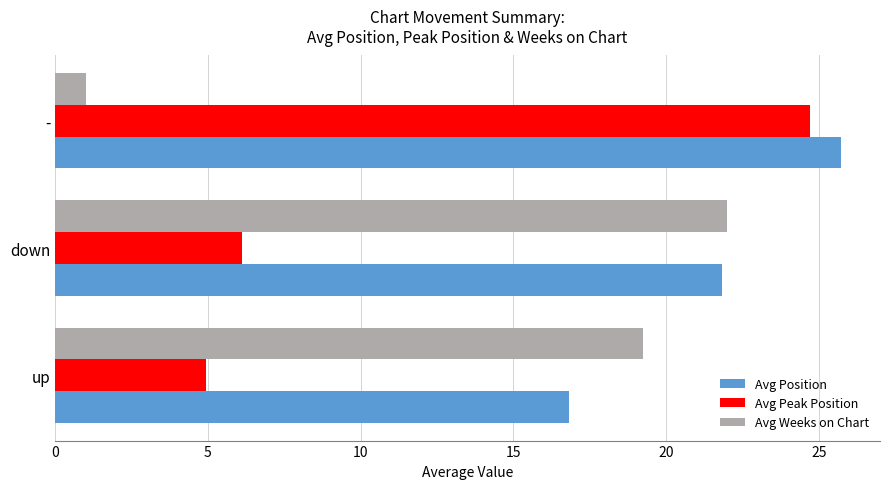

What is the sum of all Avg Position values?

64.4